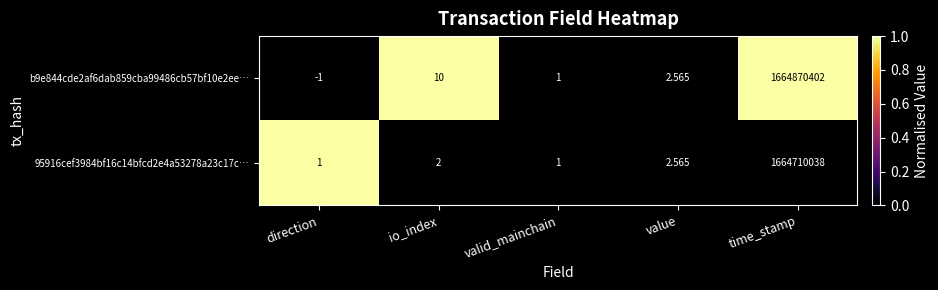

Is the value of 95916cef3984bf16c14bfcd2e4a53278a23c17c… at value greater than the value of b9e844cde2af6dab859cba99486cb57bf10e2ee… at time_stamp?

No